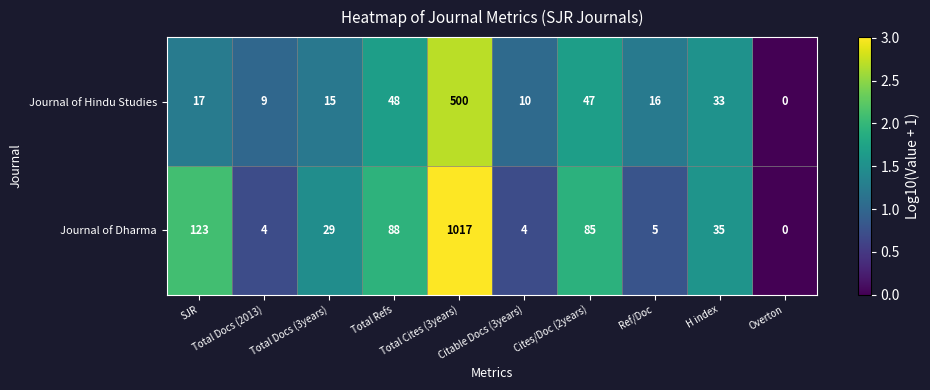

Which series has the largest total across all categories?

Journal of Dharma